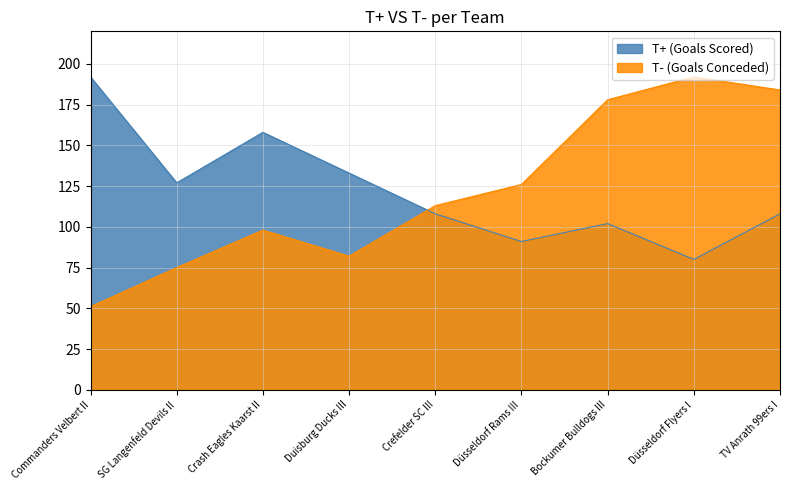

Reading right to left, list all the values displayed in this chart.

T+ (Goals Scored): TV Anrath 99ers I=108	Düsseldorf Flyers I=80	Bockumer Bulldogs III=102	Düsseldorf Rams III=91	Crefelder SC III=108	Duisburg Ducks III=133	Crash Eagles Kaarst II=158	SG Langenfeld Devils II=127	Commanders Velbert II=192
T- (Goals Conceded): TV Anrath 99ers I=184	Düsseldorf Flyers I=192	Bockumer Bulldogs III=178	Düsseldorf Rams III=126	Crefelder SC III=113	Duisburg Ducks III=82	Crash Eagles Kaarst II=98	SG Langenfeld Devils II=75	Commanders Velbert II=51